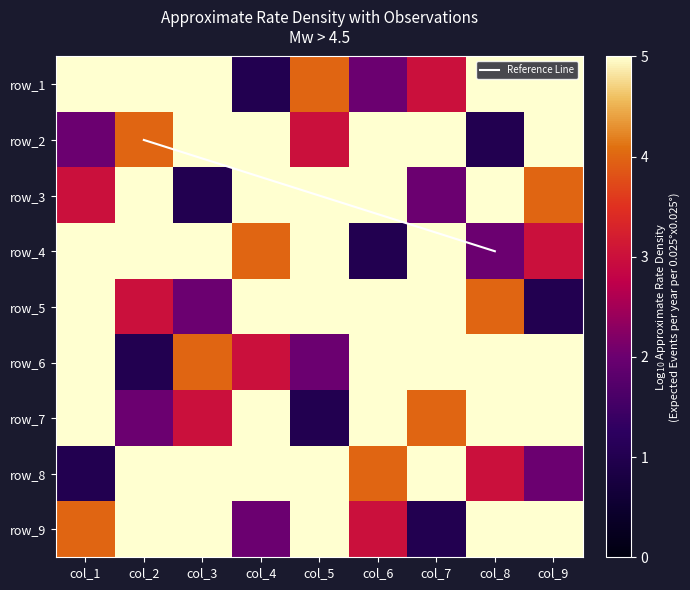

Which series changed the most between col_4 and col_8?

row_1